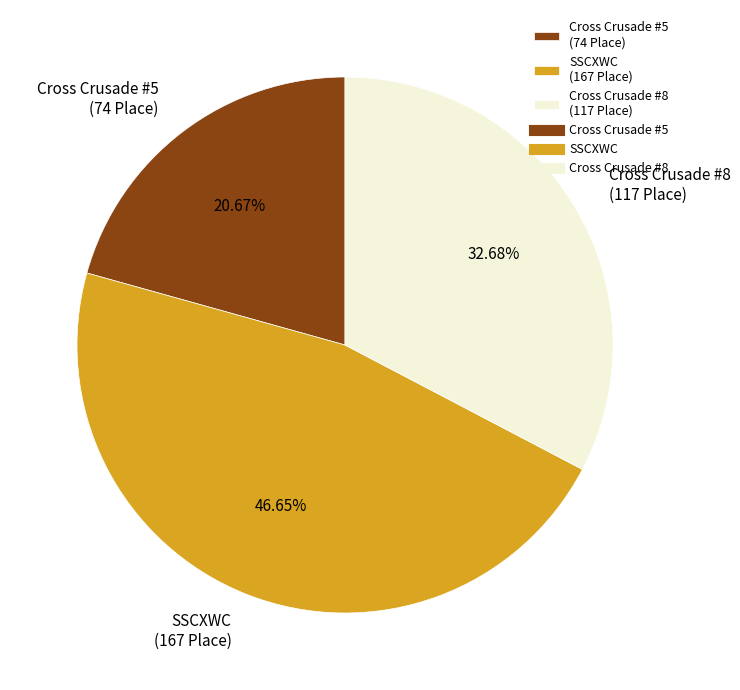

To the nearest percent, what percentage of the pie is Cross Crusade #5?

21%